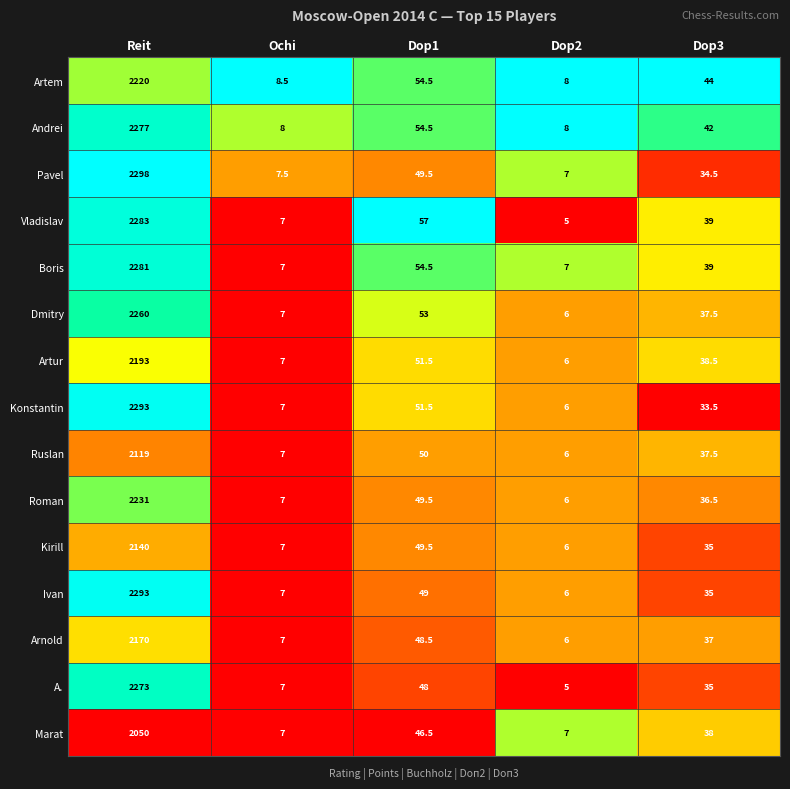

How many distinct data groups are displayed?

15